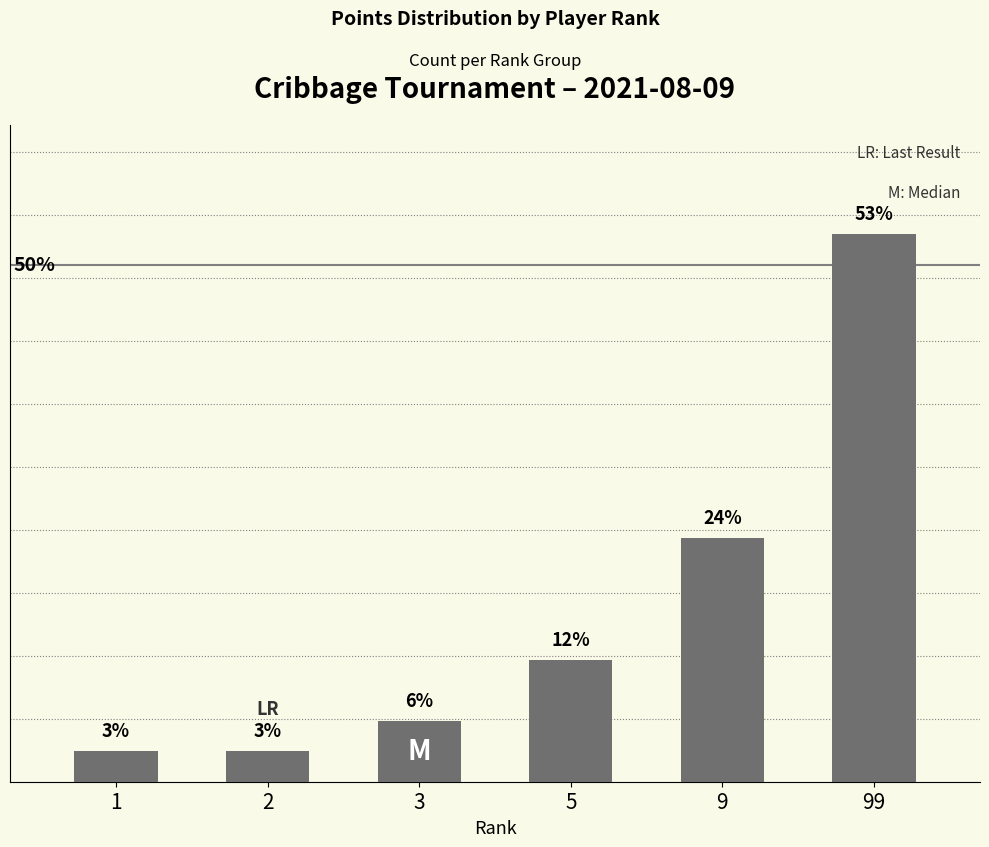

Rank the categories by value from lowest to highest.

1, 2, 3, 5, 9, 99